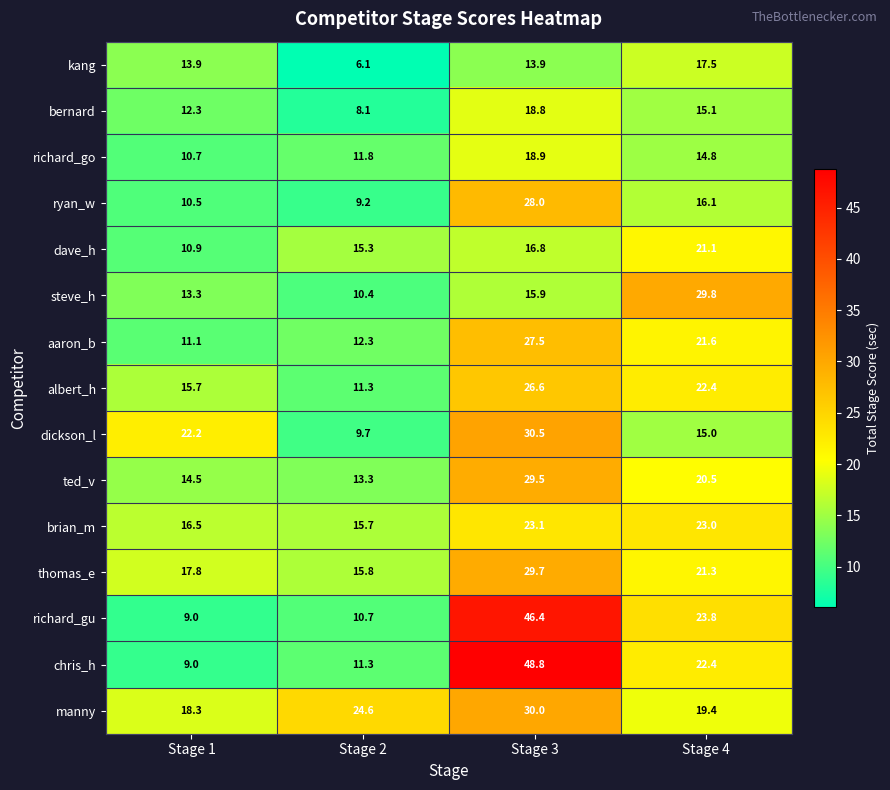

Which category has the lowest value across all series?

Stage 2